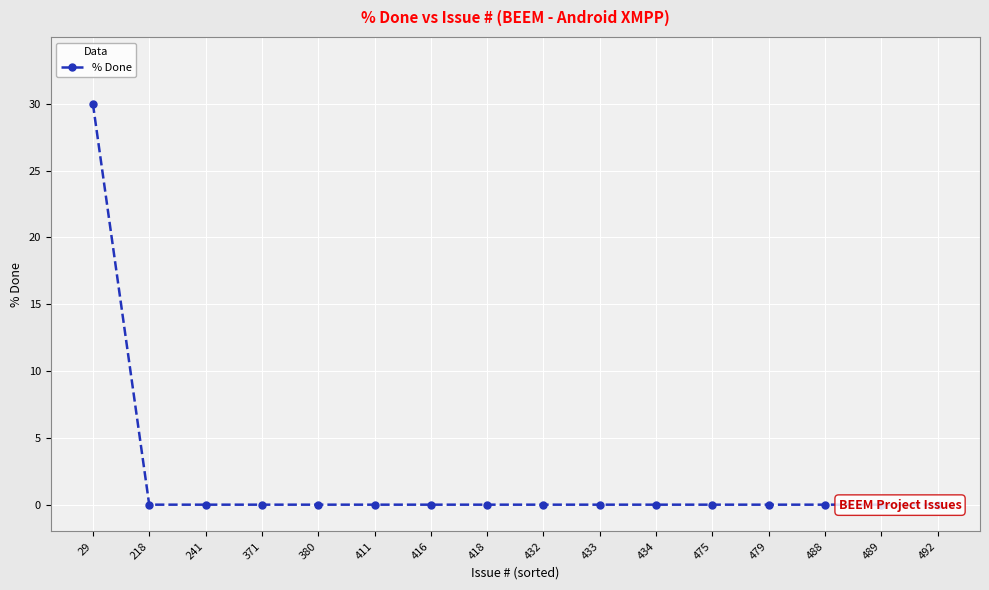

The chart shows a value of 0 at 488. True or false?

True